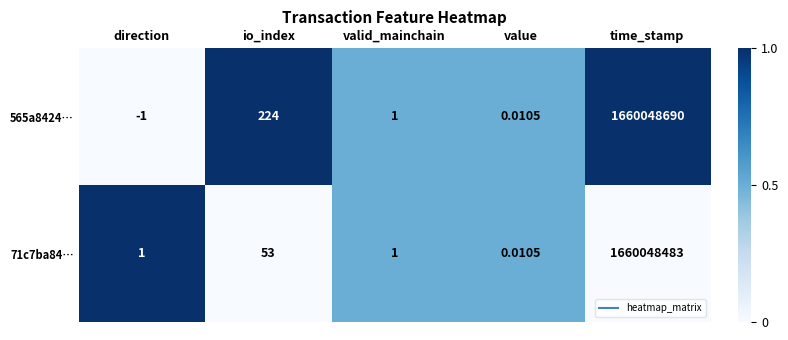

Rank the series by their average value, from lowest to highest.

71c7ba84…, 565a8424…